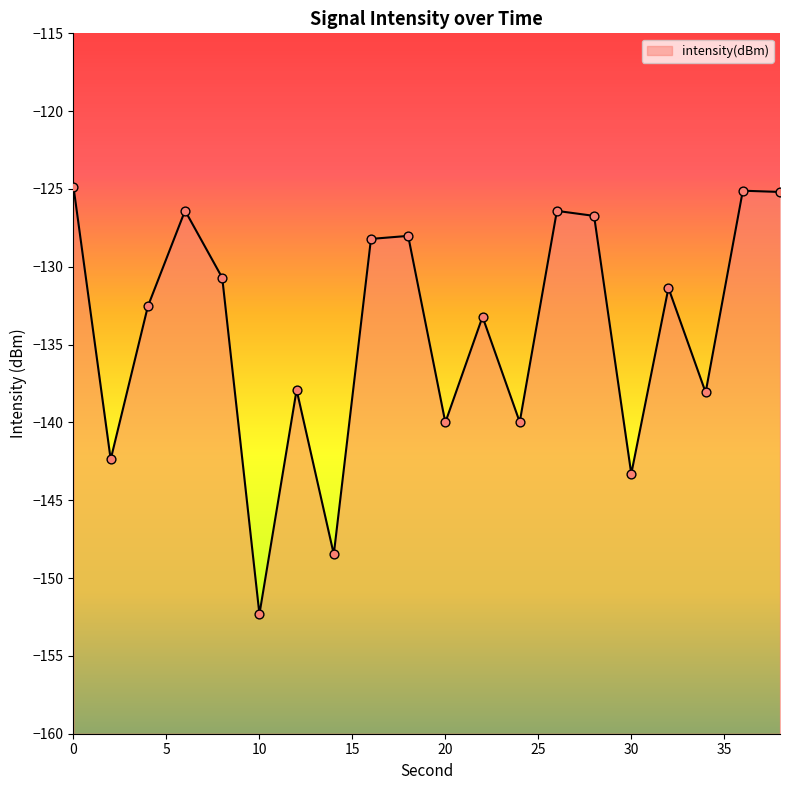

What is the change in value from 10 to 26?

+25.9